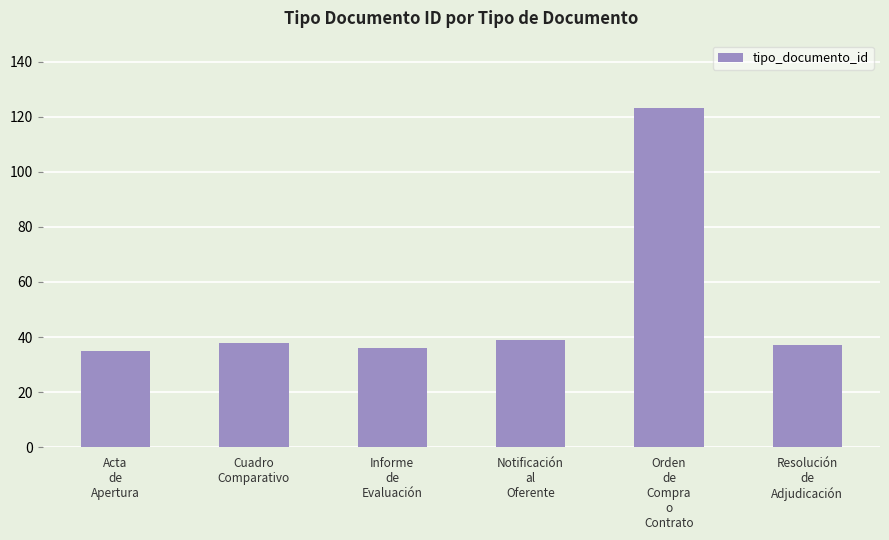

What is the average value?

51